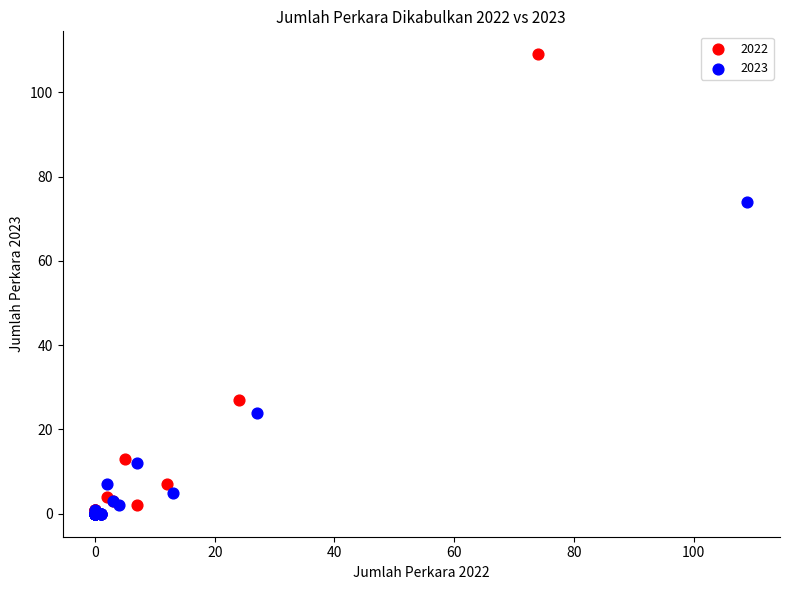

Which series has the largest Y range (max minus min)?

2022